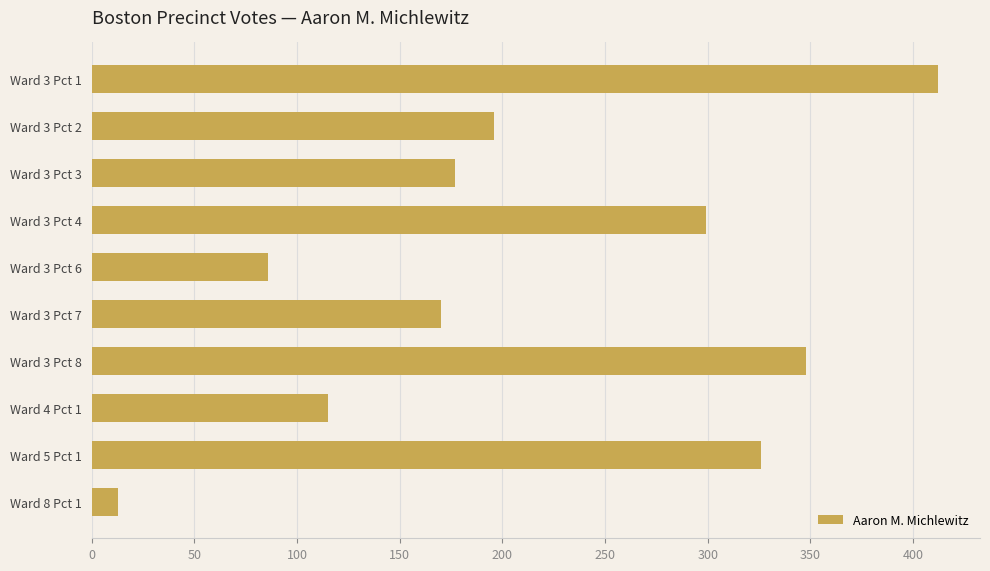

The value at Ward 3 Pct 3 is 54. True or false?

False